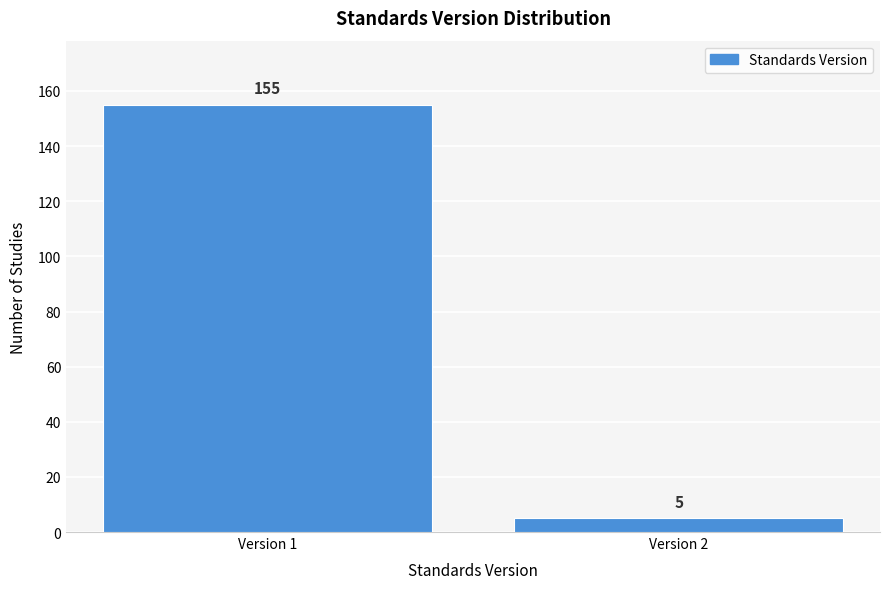

Reading left to right, transcribe all the data shown in this chart.

155	5